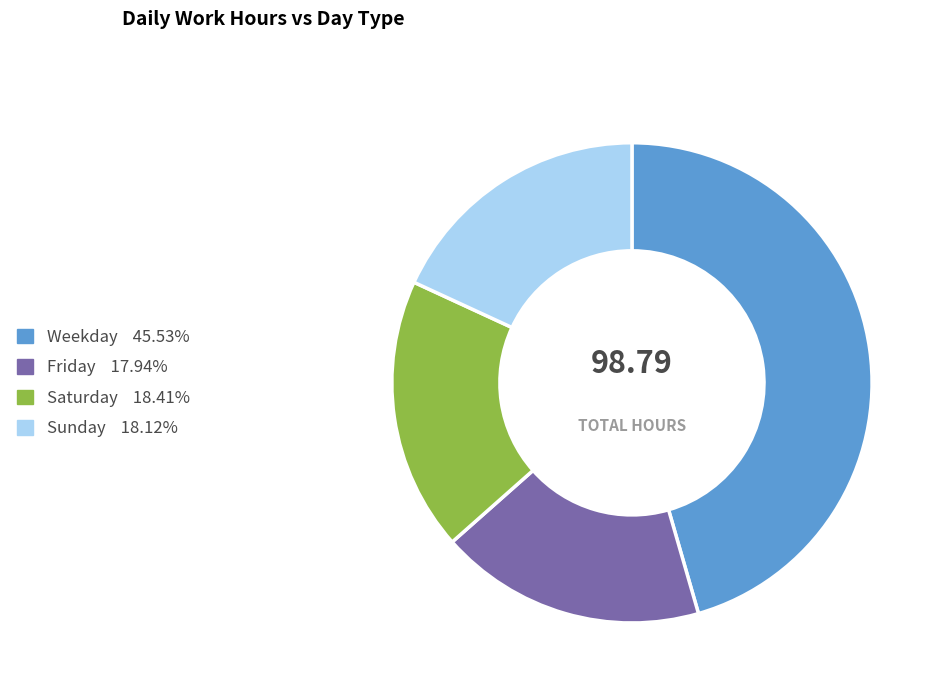

Is there a majority slice in this chart?

No